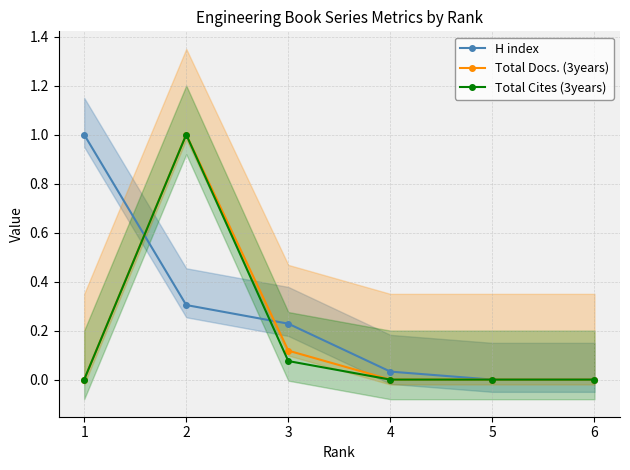

How many distinct data groups are displayed?

3